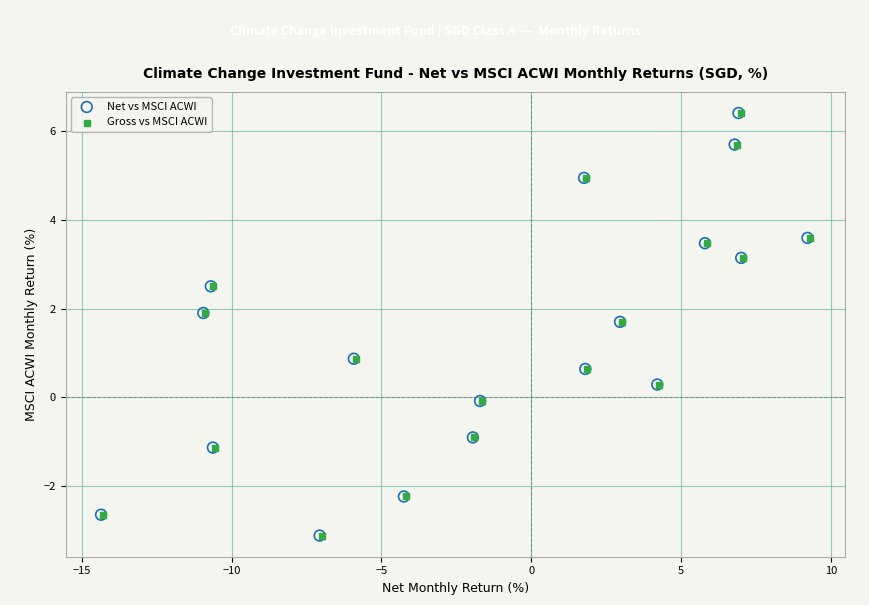

What are all the series names shown in the legend?

Net vs MSCI ACWI, Gross vs MSCI ACWI